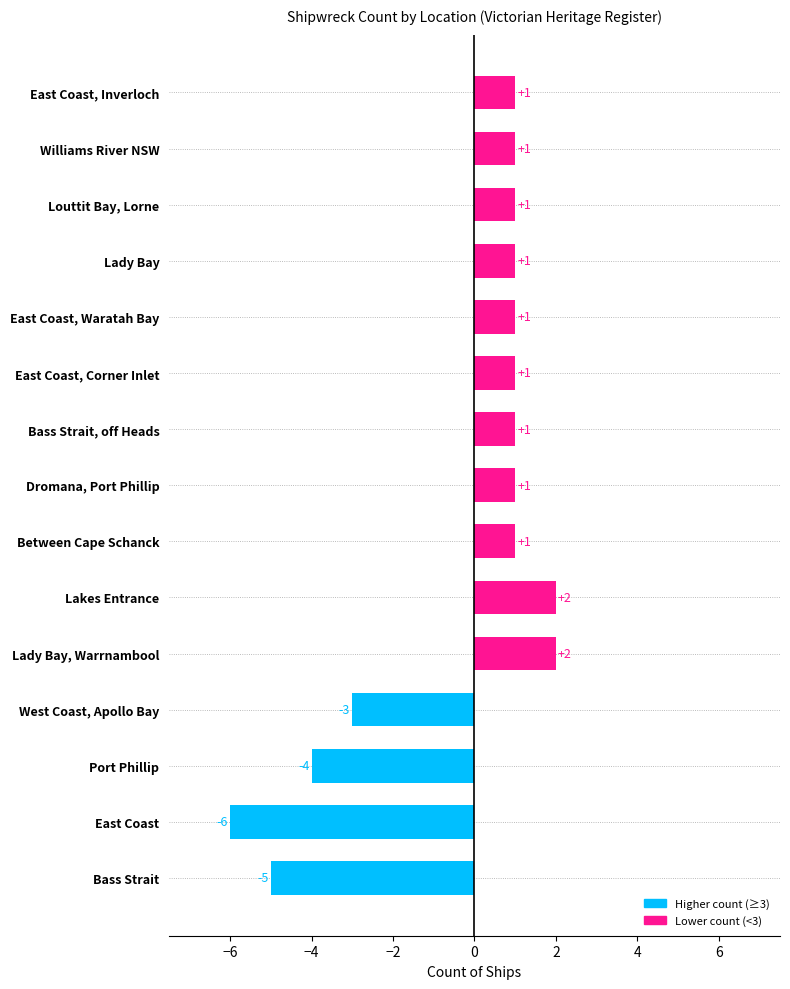

How many values are below 1?

4